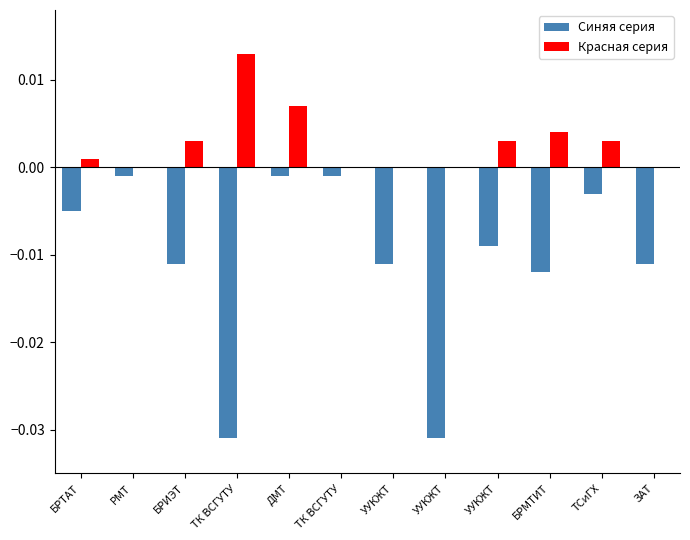

Are the bars horizontal?

No